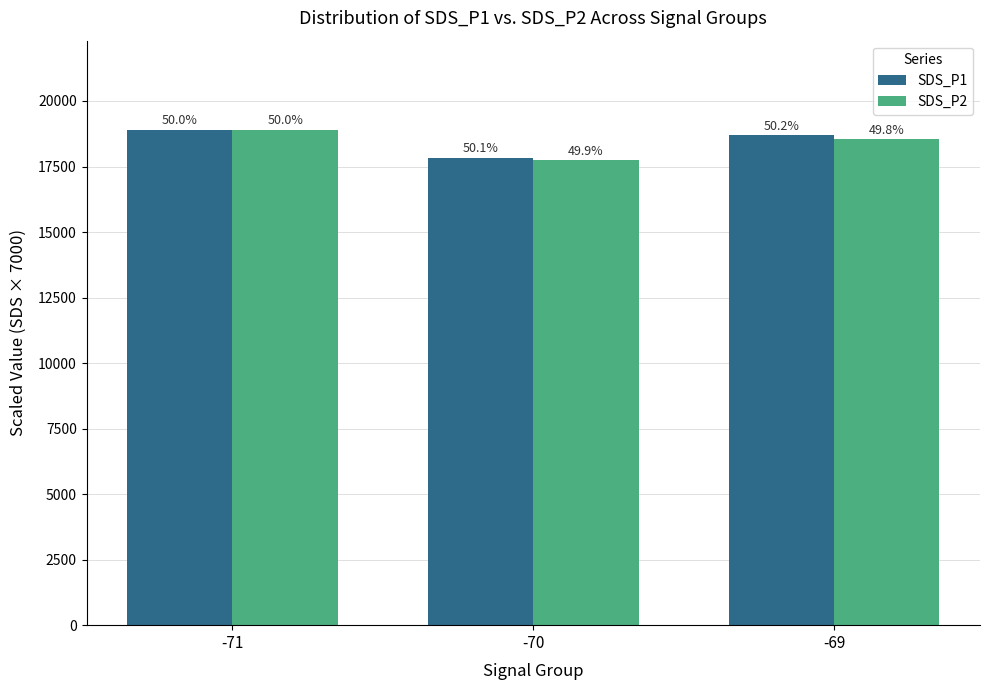

Is it true that SDS_P2 equals 6116.7 at -69?

False